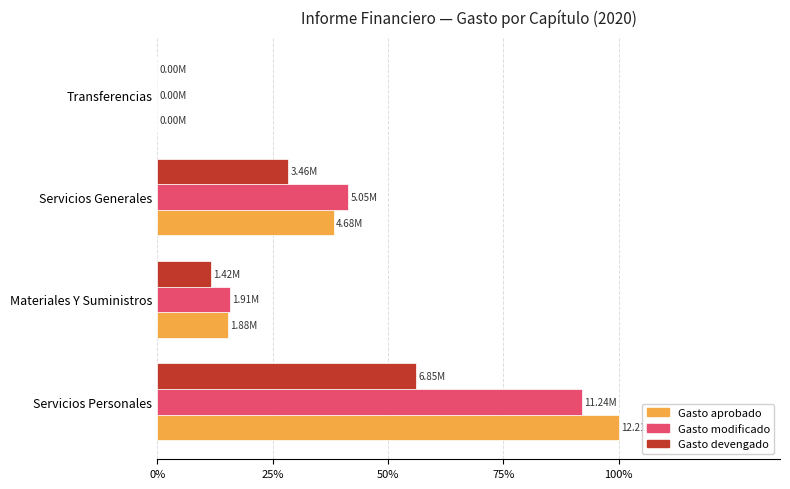

What are all the series names shown in the legend?

Gasto aprobado, Gasto modificado, Gasto devengado